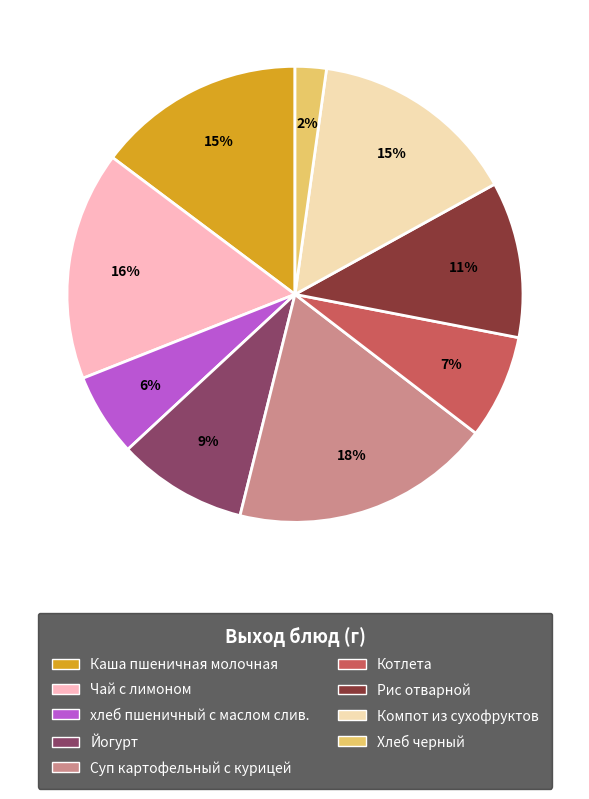

Does Компот из сухофруктов represent more than half of the total?

No